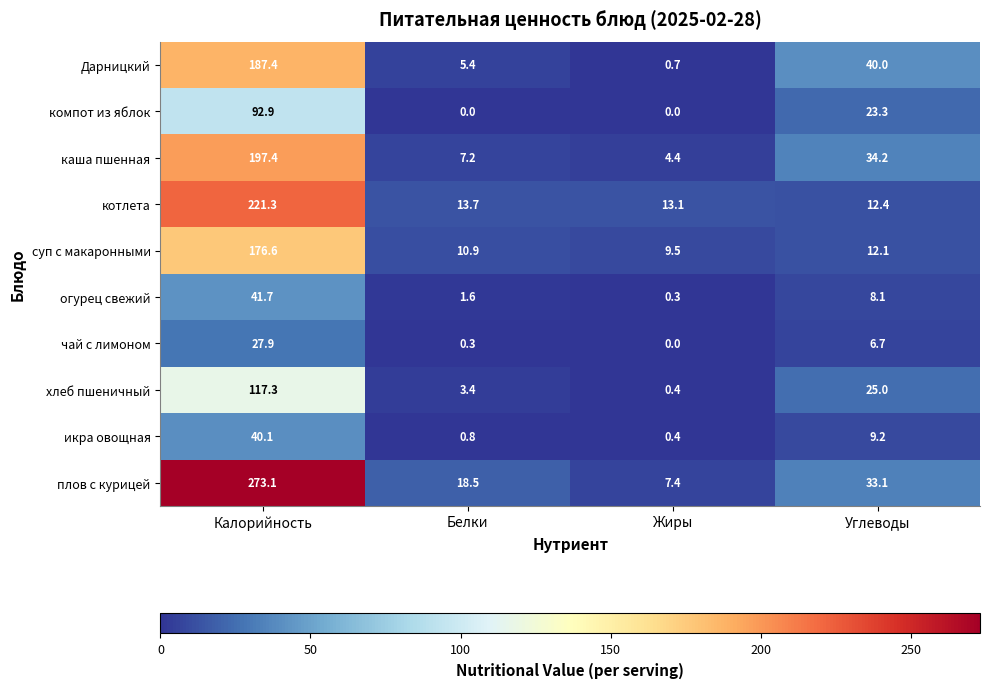

Which category has the lowest value in the чай с лимоном series?

Жиры